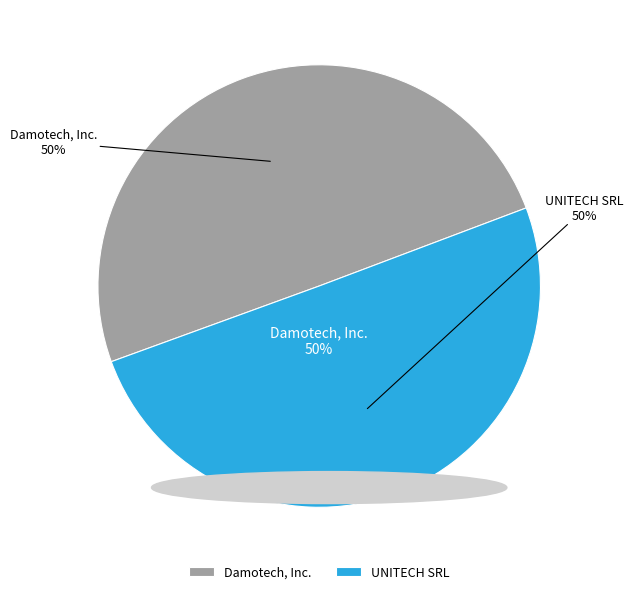

Combined, what portion of the pie is UNITECH SRL and Damotech, Inc.?

100.0%